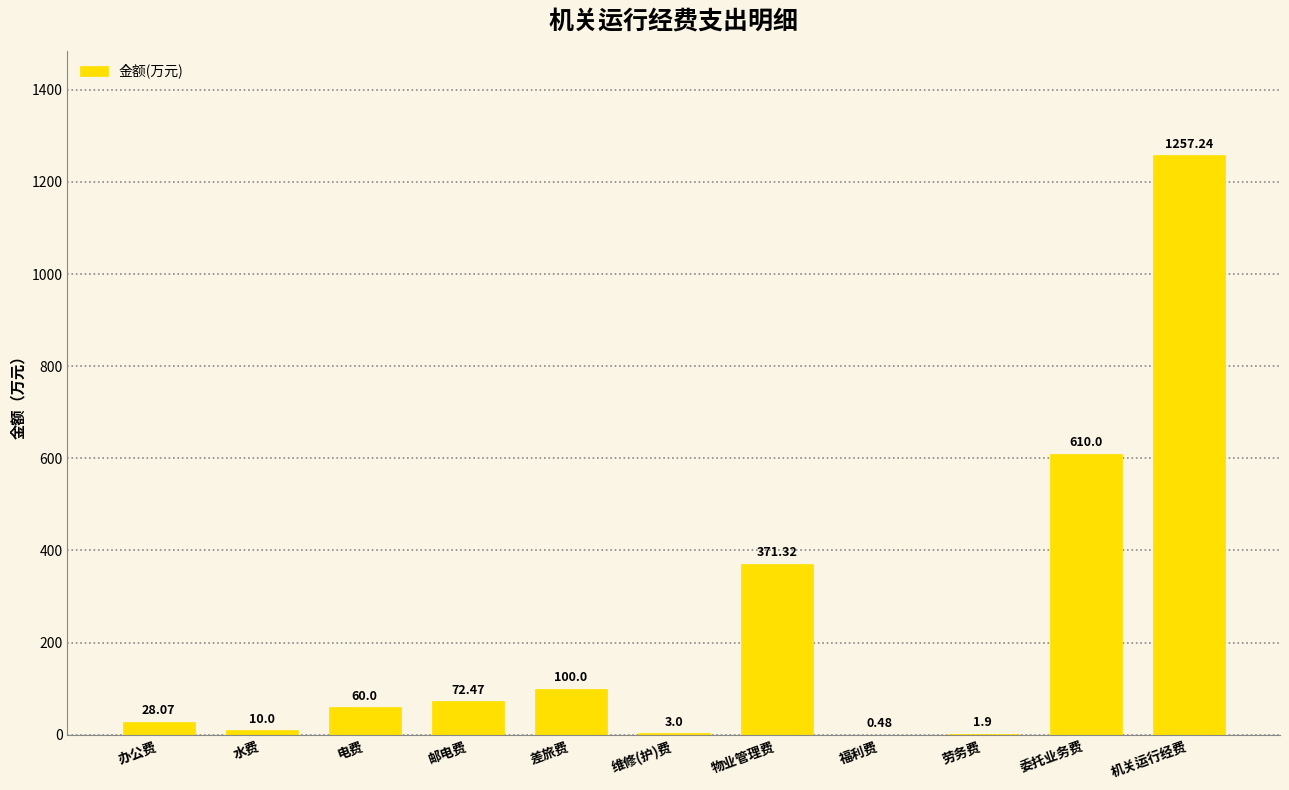

What is the approximate value at 维修(护)费?

3.0